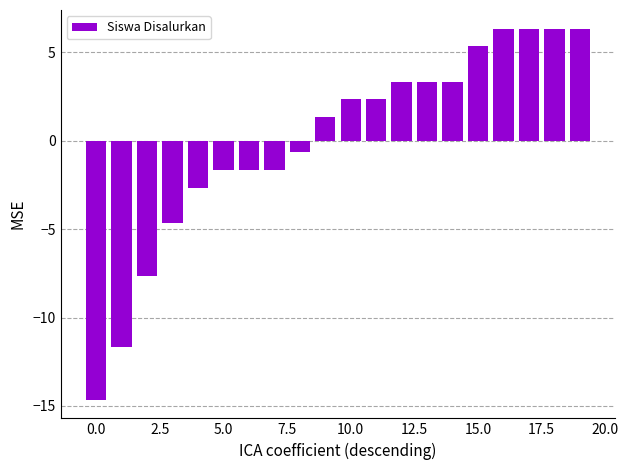

What is the minimum value shown in the chart?

-14.6